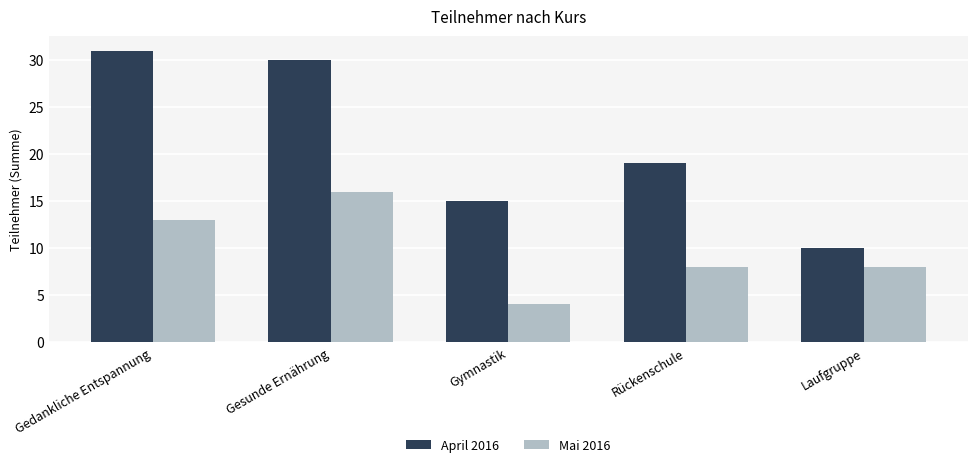

What are all the series names shown in the legend?

April 2016, Mai 2016